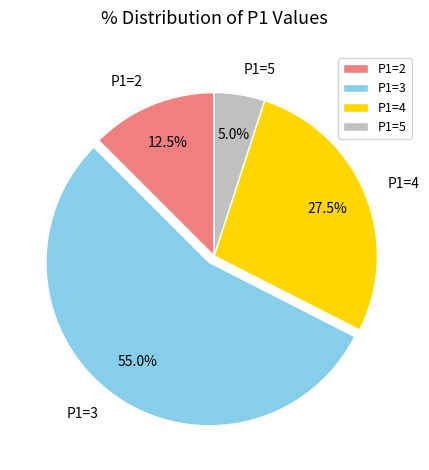

How many slices are in this pie chart?

4